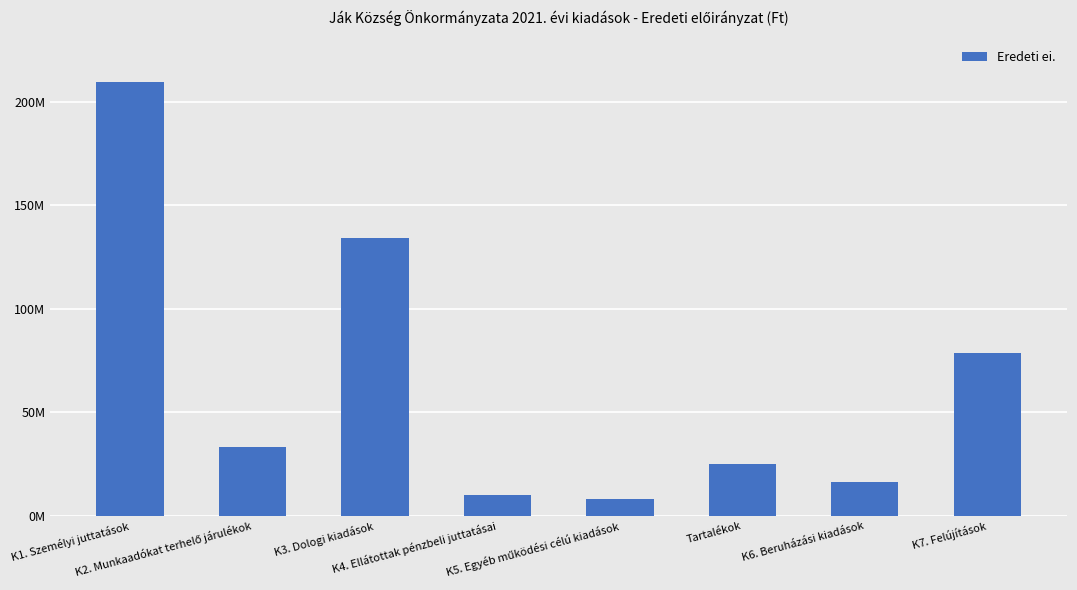

Rank the categories by value from highest to lowest.

K1. Személyi juttatások, K3. Dologi kiadások, K7. Felújítások, K2. Munkaadókat terhelő járulékok, Tartalékok, K6. Beruházási kiadások, K4. Ellátottak pénzbeli juttatásai, K5. Egyéb működési célú kiadások